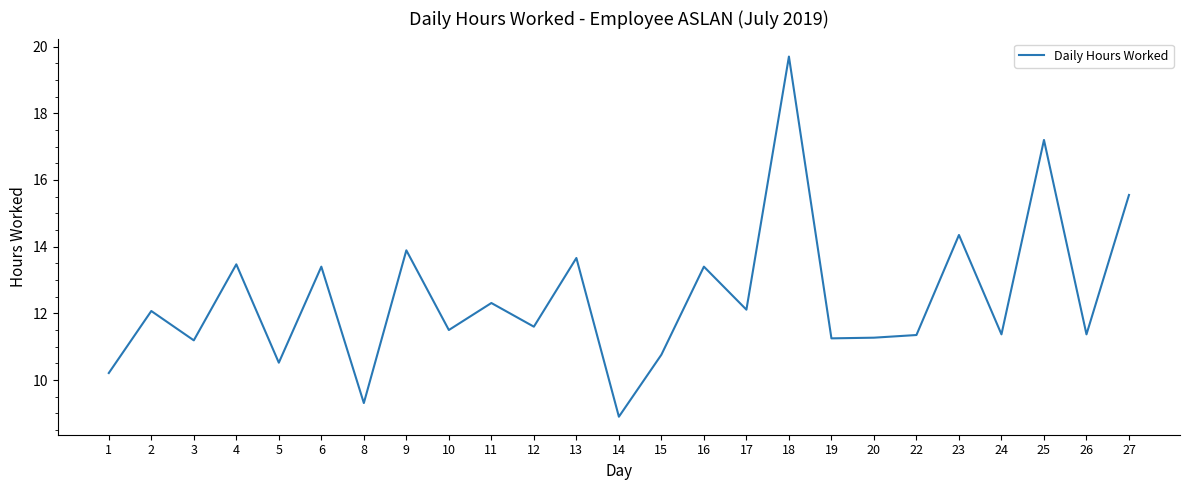

True or false: the data shows 2.2 at 5.

False